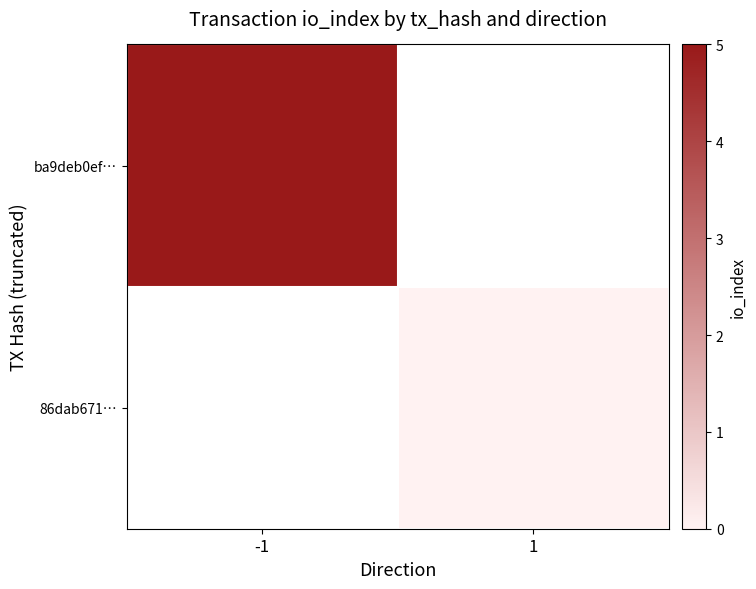

Rank the series by their average value, from highest to lowest.

ba9deb0ef…, 86dab671…